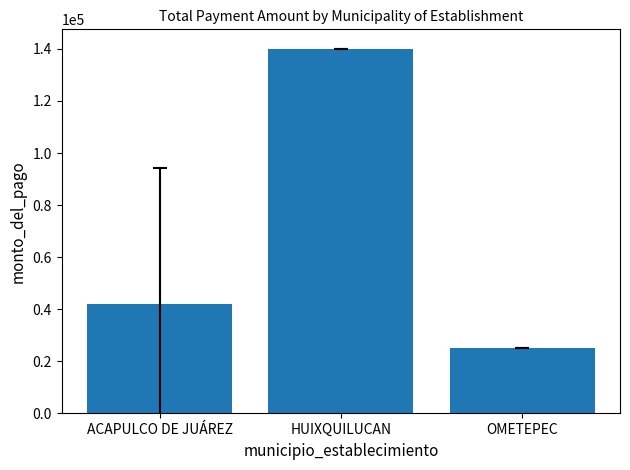

What is the minimum value shown in the chart?

25000.0